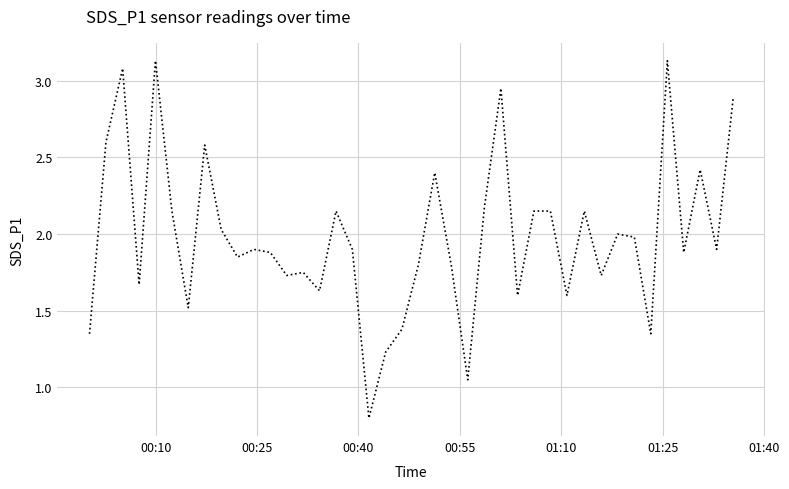

True or false: the data has more than 1 interior local peaks.

True